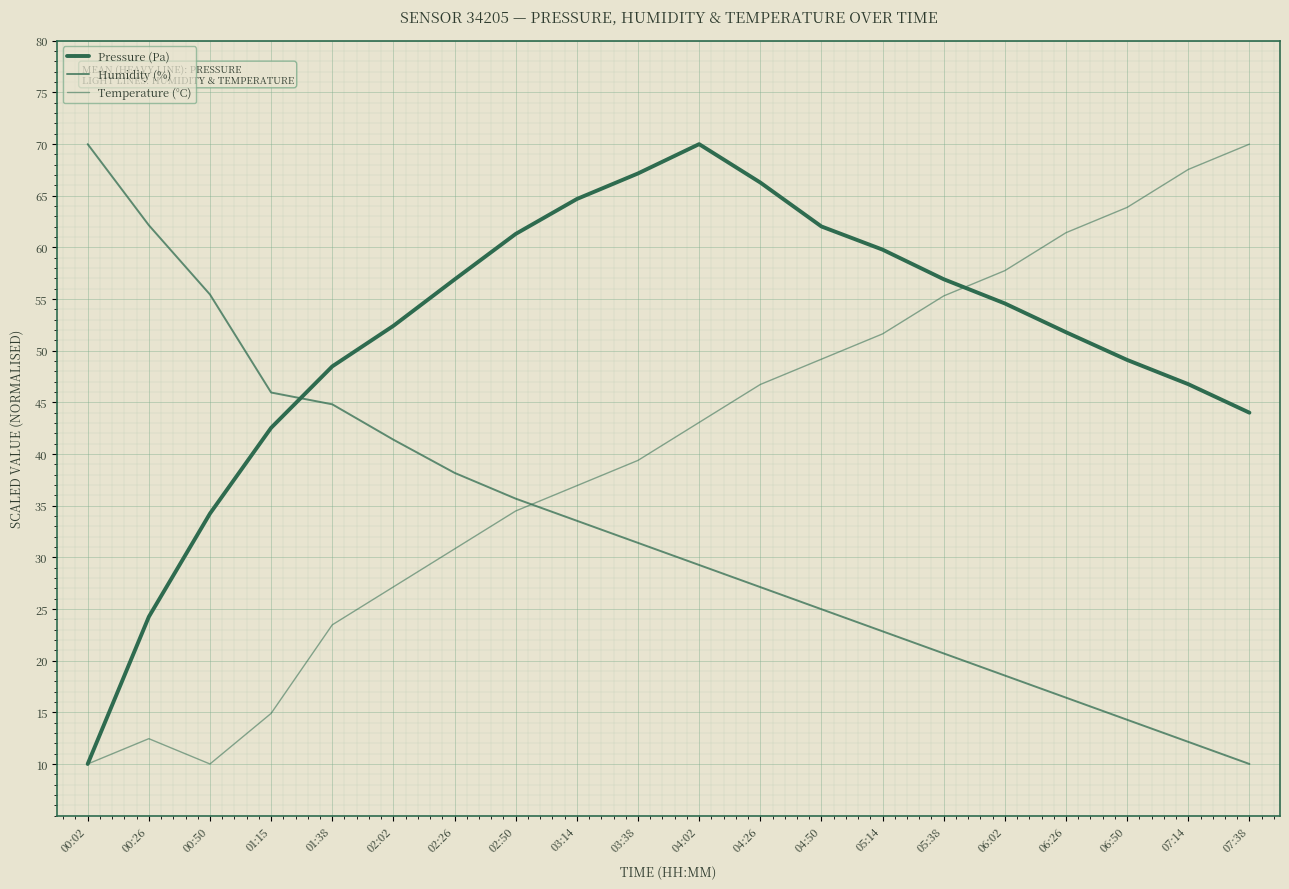

The value of Humidity (%) at 05:14 is 22.8. True or false?

True